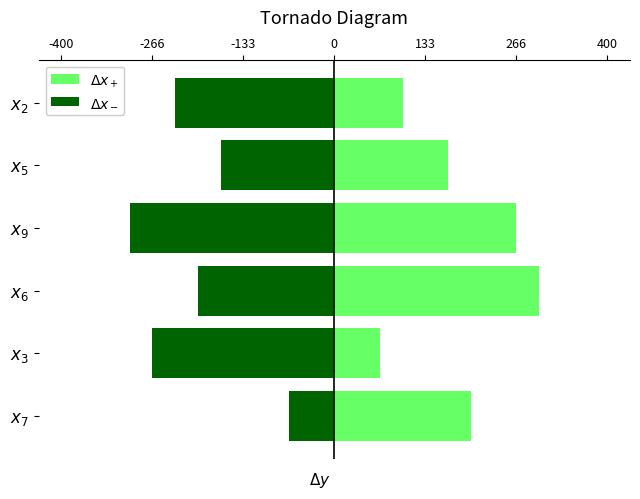

Which series has the largest total across all categories?

$\Delta x_+$